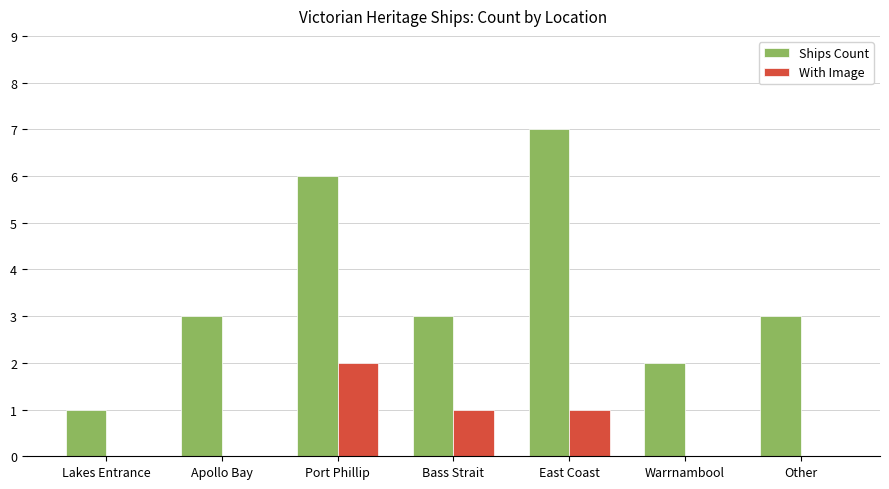

What is the sum of all Ships Count values?

25